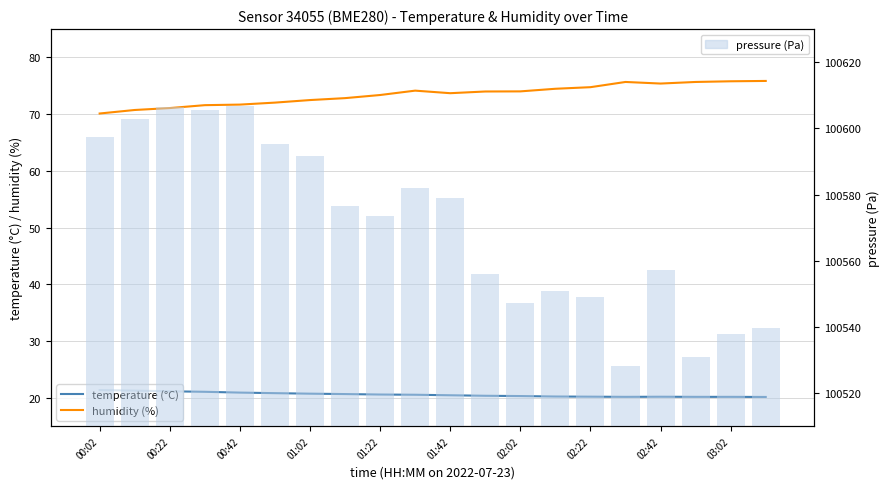

Is it true that temperature (°C) equals 35.5 at 01:42?

False